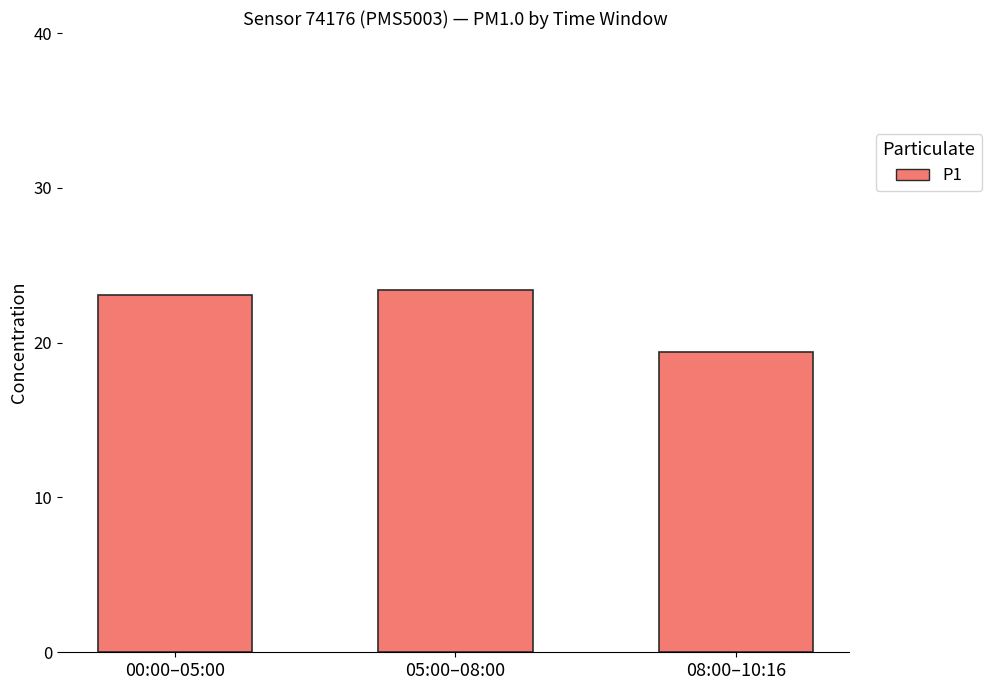

What is the value of the 3rd bar from the left?

19.4